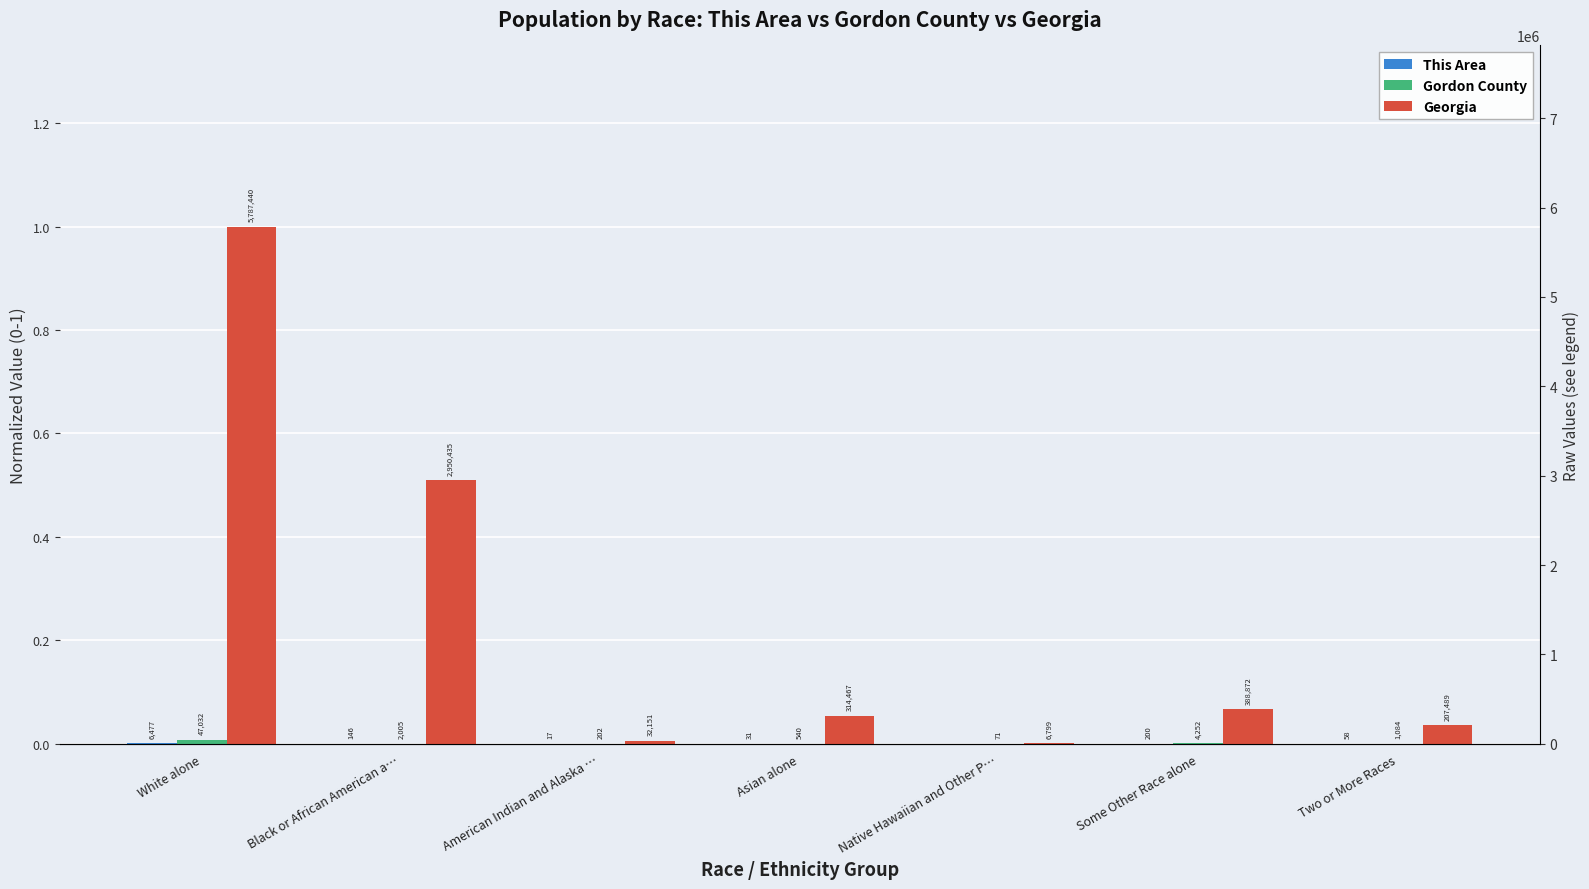

Rank the series by their maximum value, from lowest to highest.

This Area, Gordon County, Georgia